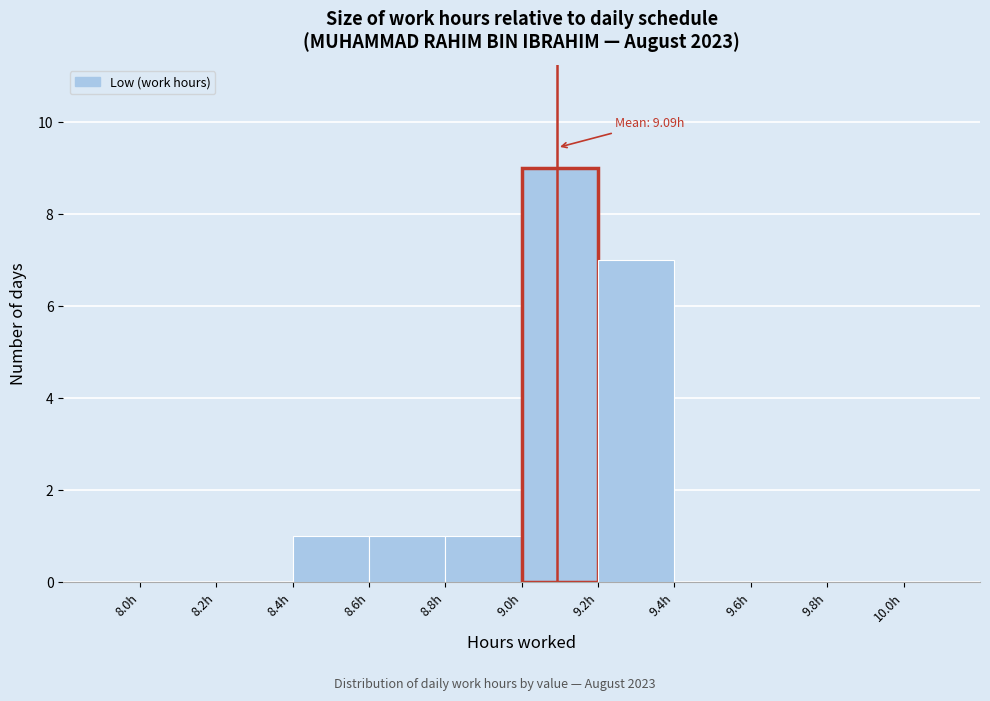

Which range on the x-axis has the tallest bar?

9.0 to 9.2